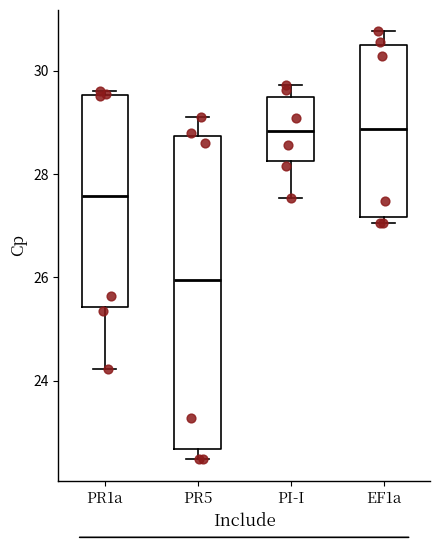

Where is the lower edge of the box for PR5 on the y-axis? The values are not printed on the chart, so give them approximately, as read against the axis.

22.6